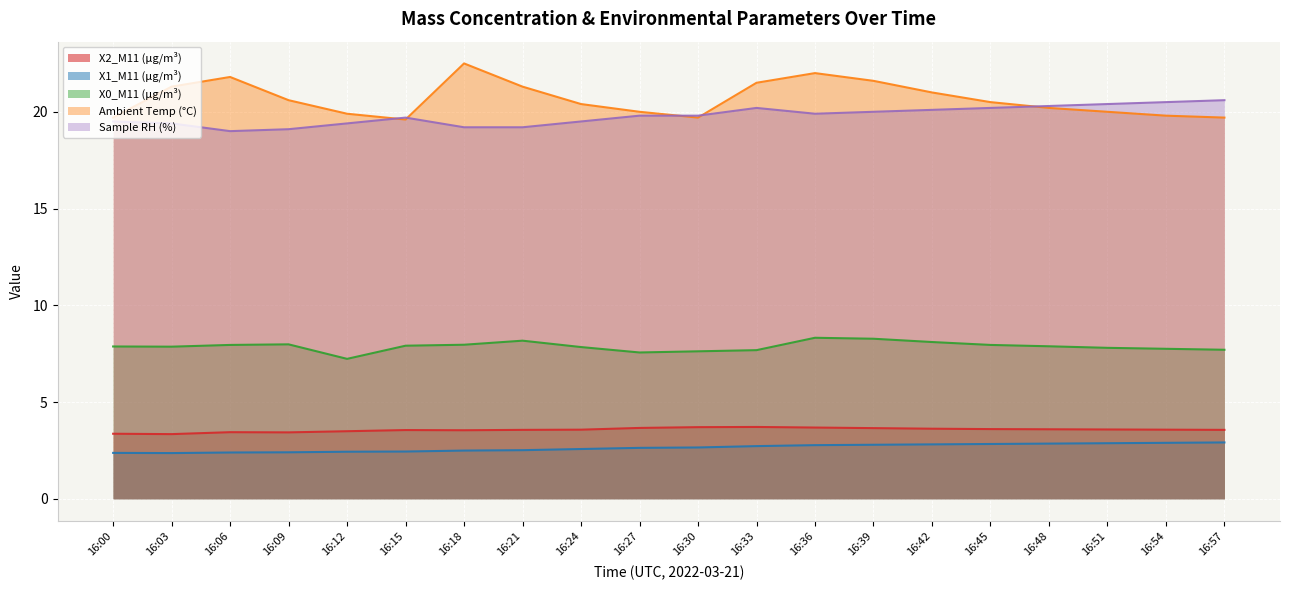

Which has a higher value, 16:00 or 16:48?

16:48